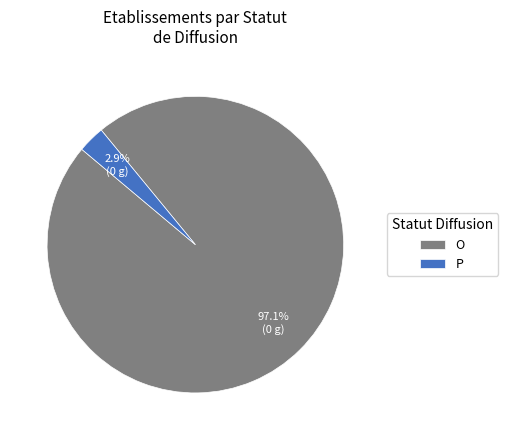

To the nearest percent, what is the combined percentage of P and O?

100%